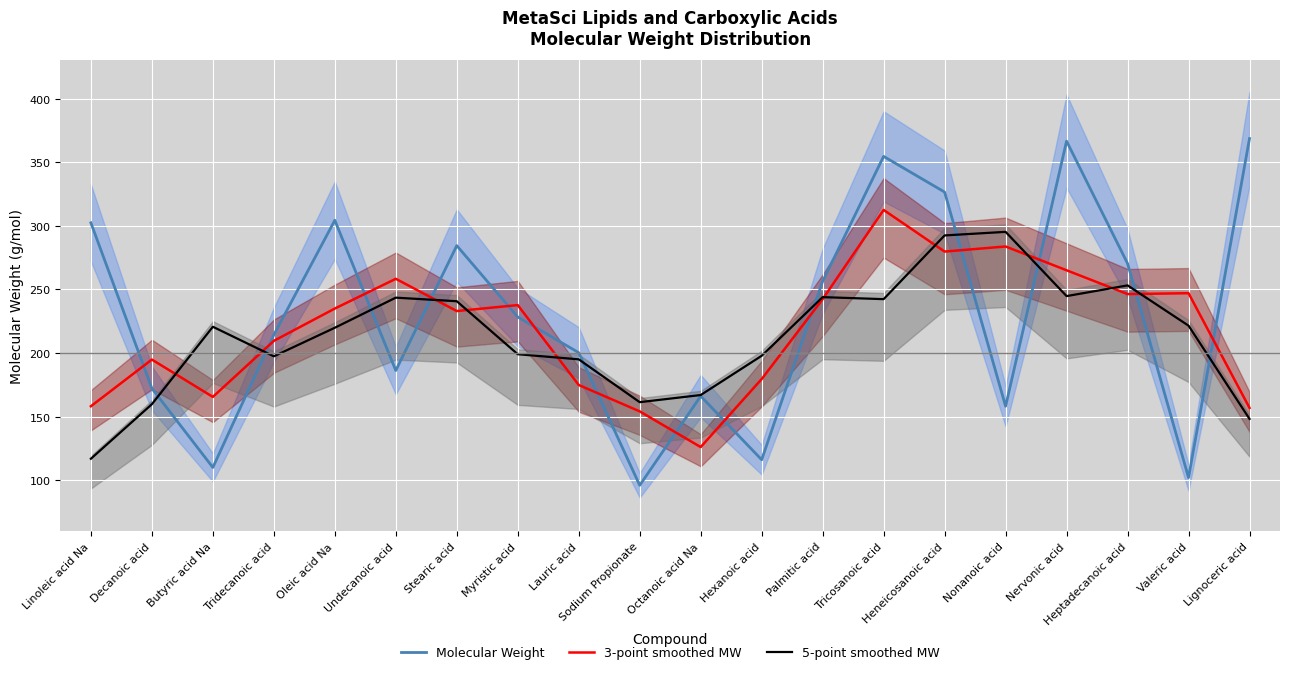

What is the label of the 6th point from the left?

Undecanoic acid